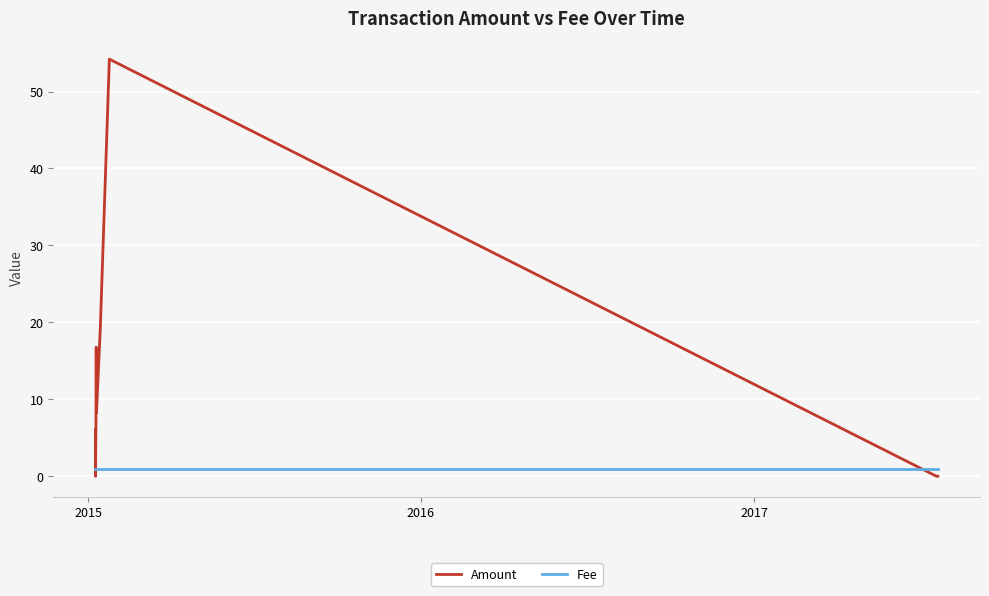

After their last crossing, which series has the higher values: Amount or Fee?

Fee